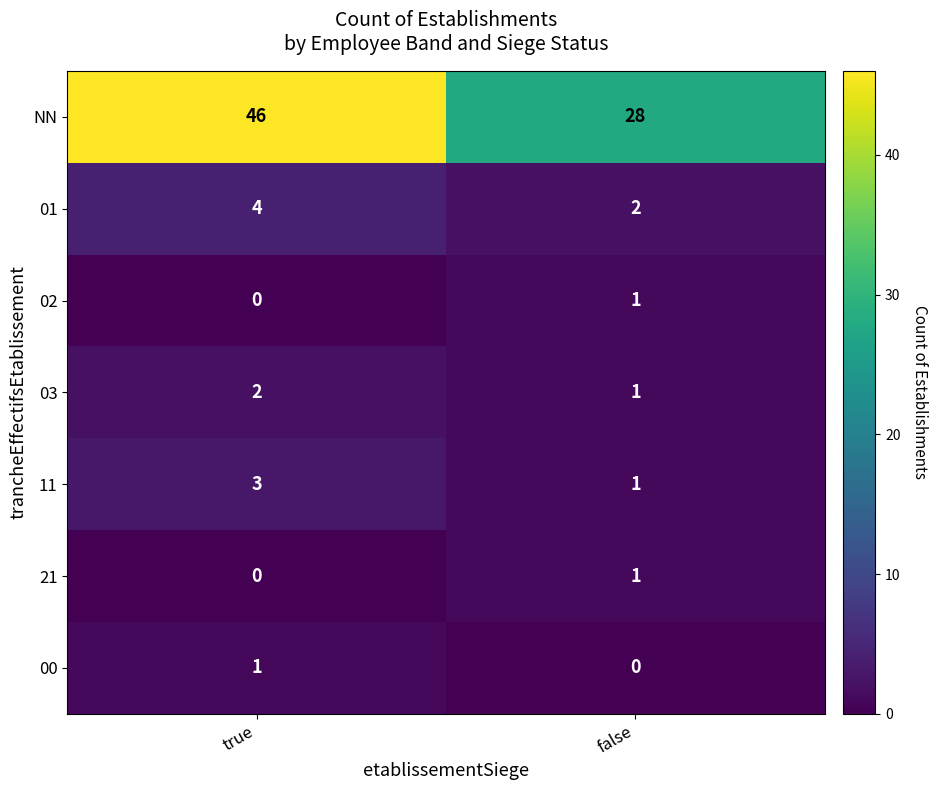

How many distinct data groups are displayed?

7